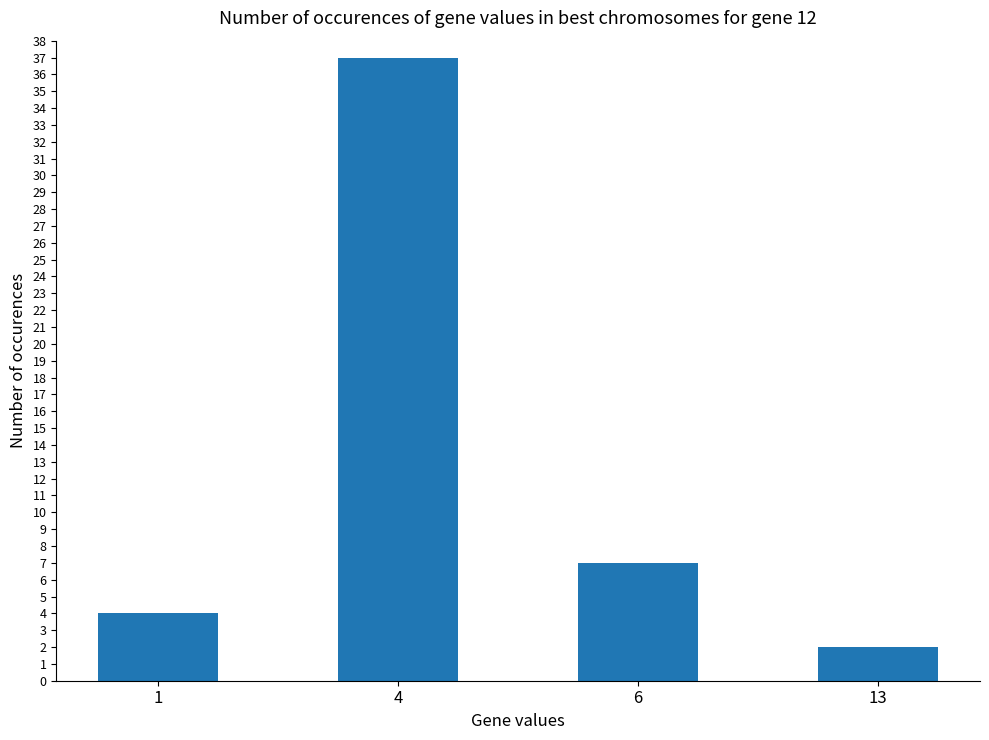

How many bars are there in total?

4